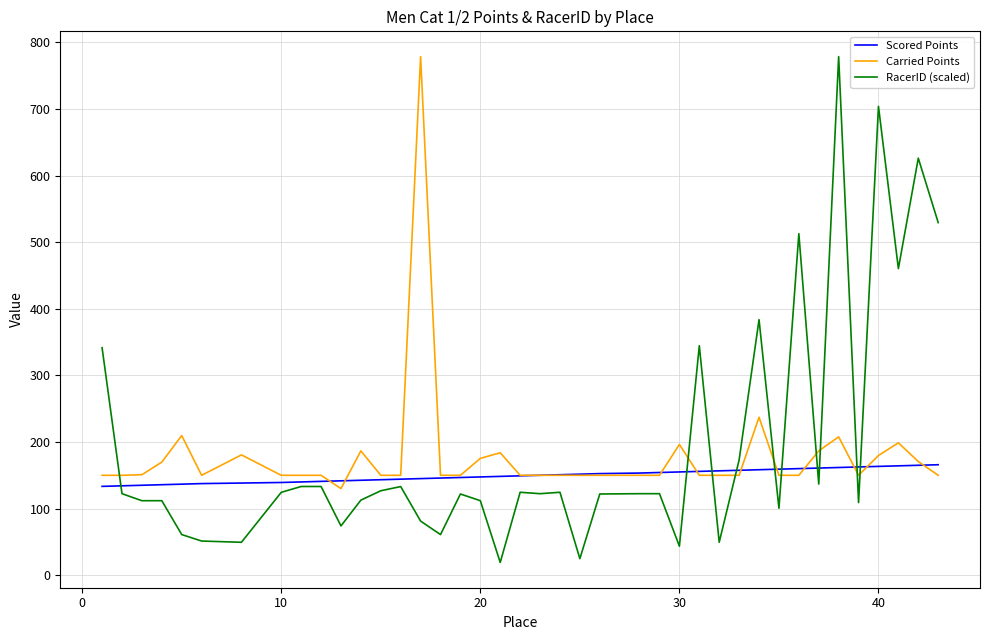

In RacerID (scaled), how many points are higher than both neighbors (excluding endpoints)?

13